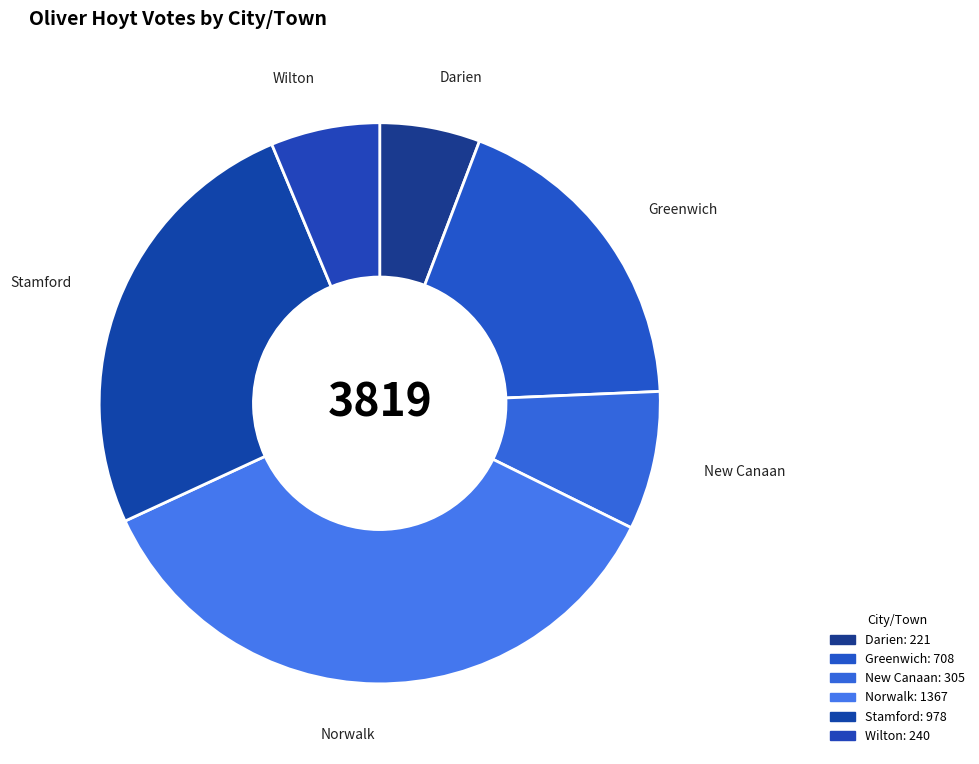

How many segments does this pie chart have?

6